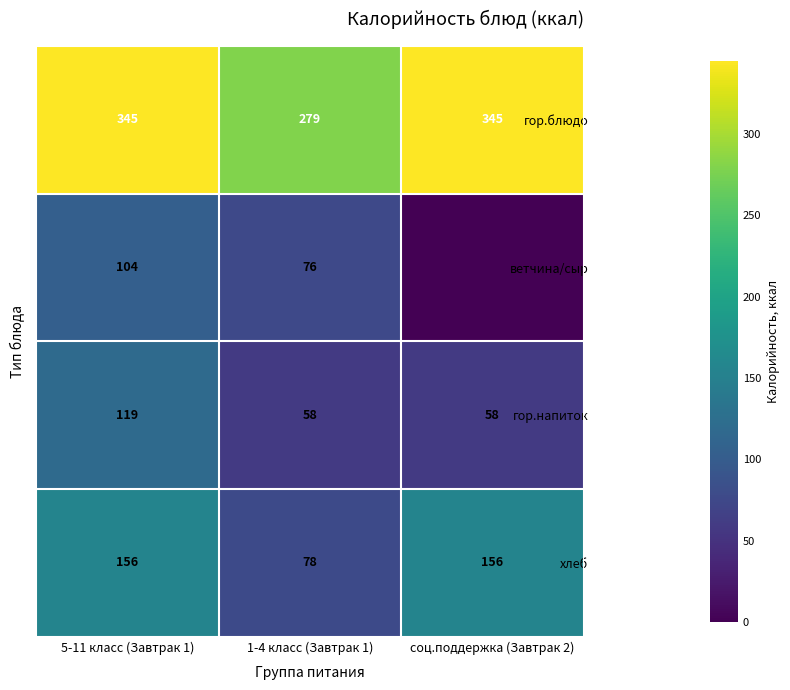

How many values in the хлеб series are below 156?

1